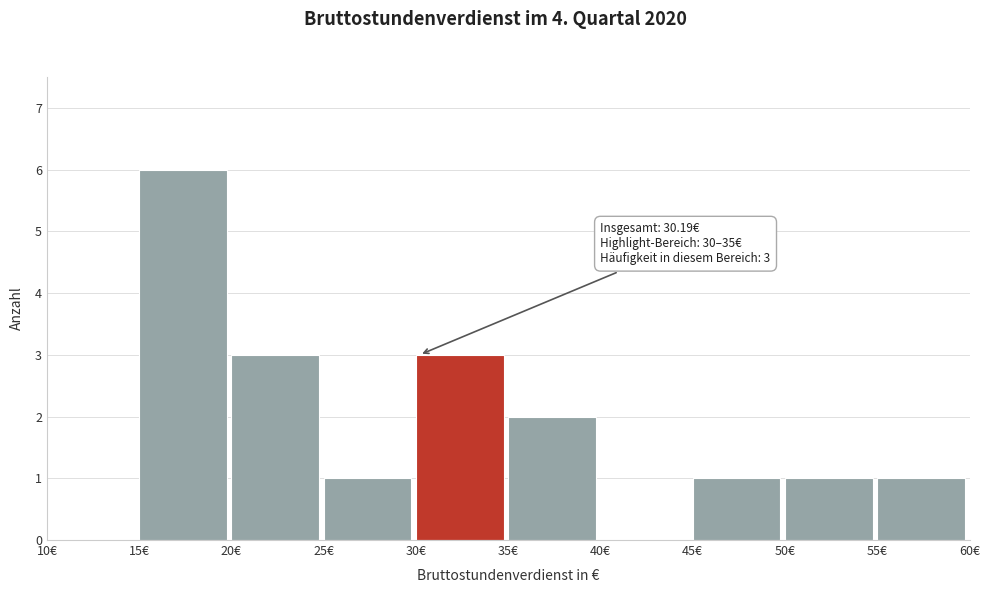

Which range on the x-axis has the tallest bar?

15 to 20